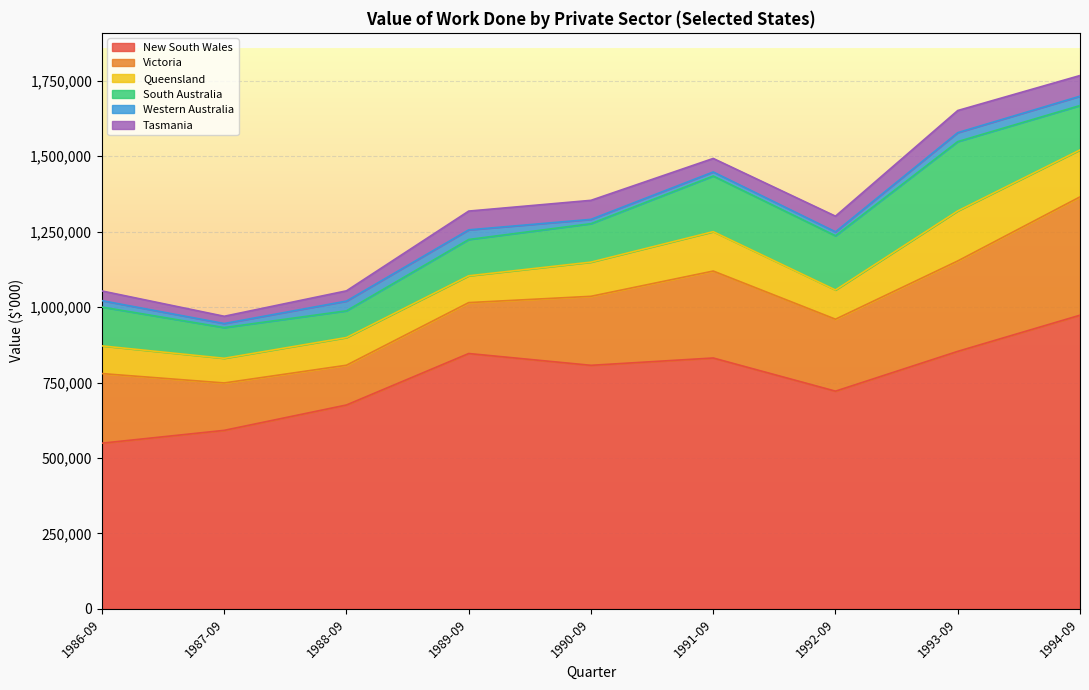

True or false: Western Australia has more than 0 interior local peaks.

True